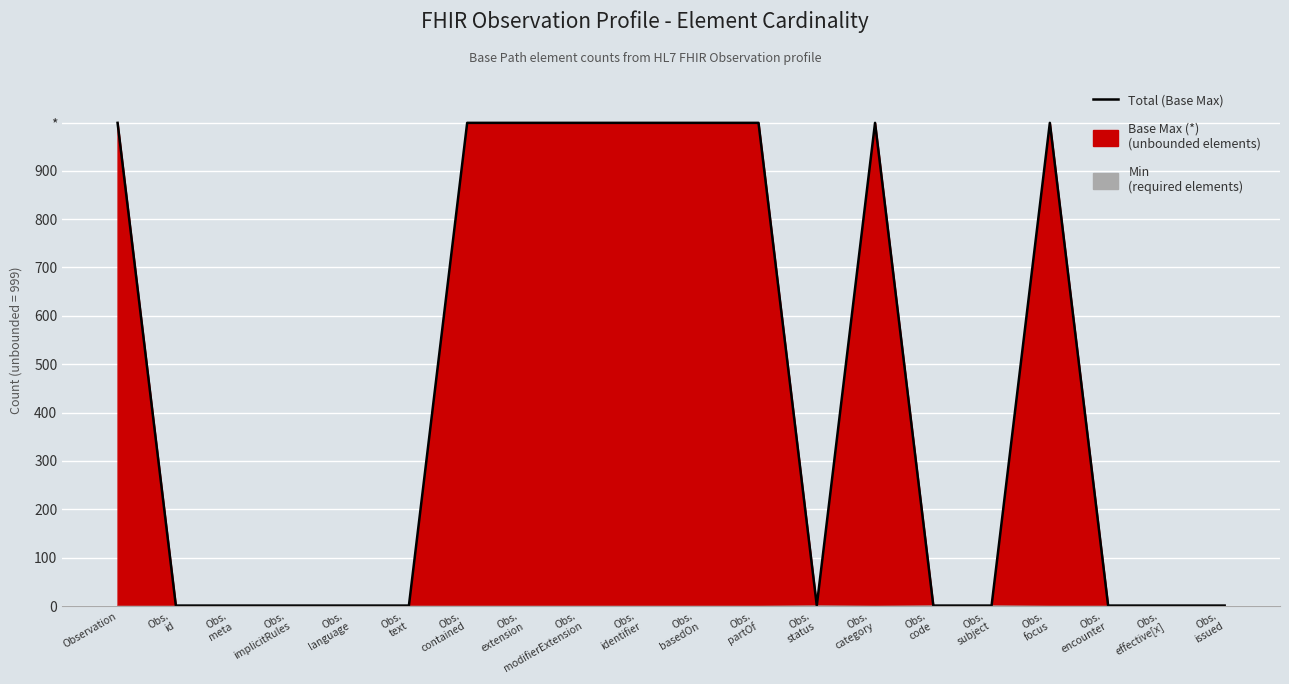

Count the number of categories in the chart.

20